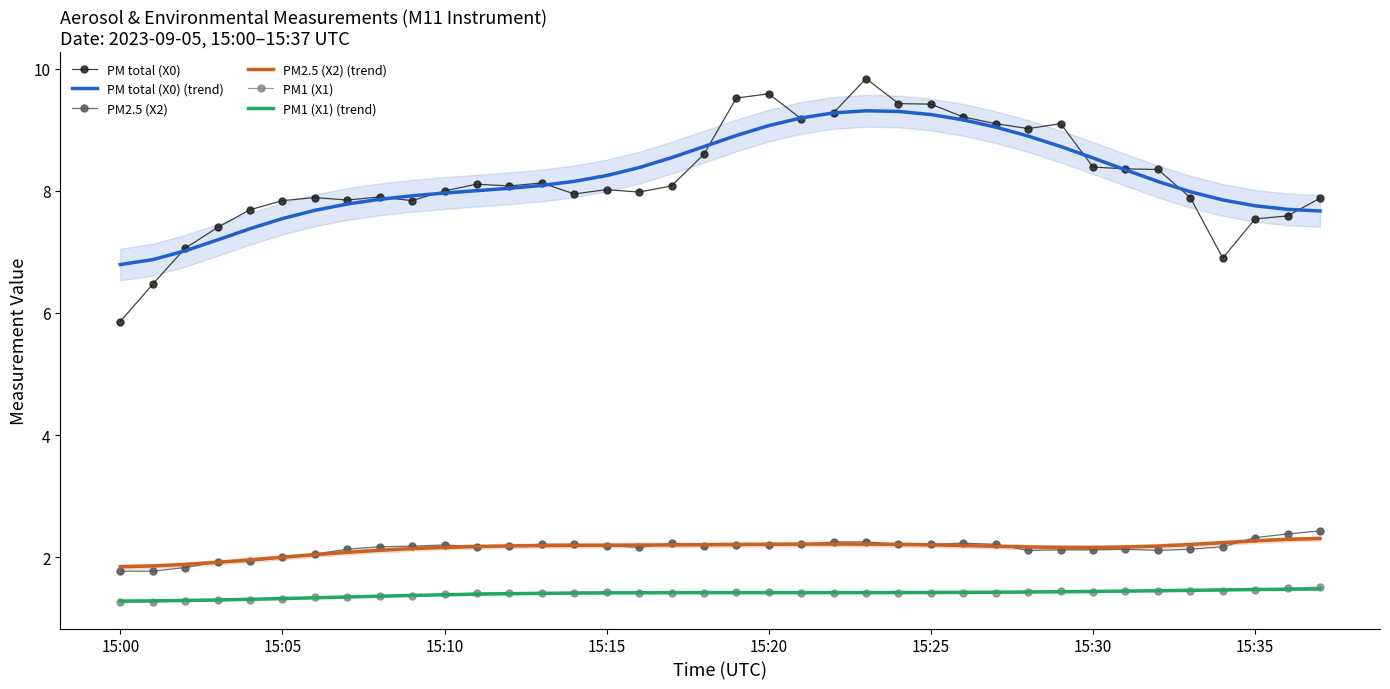

How many interior local peaks does the PM total (X0) (trend) series have?

1